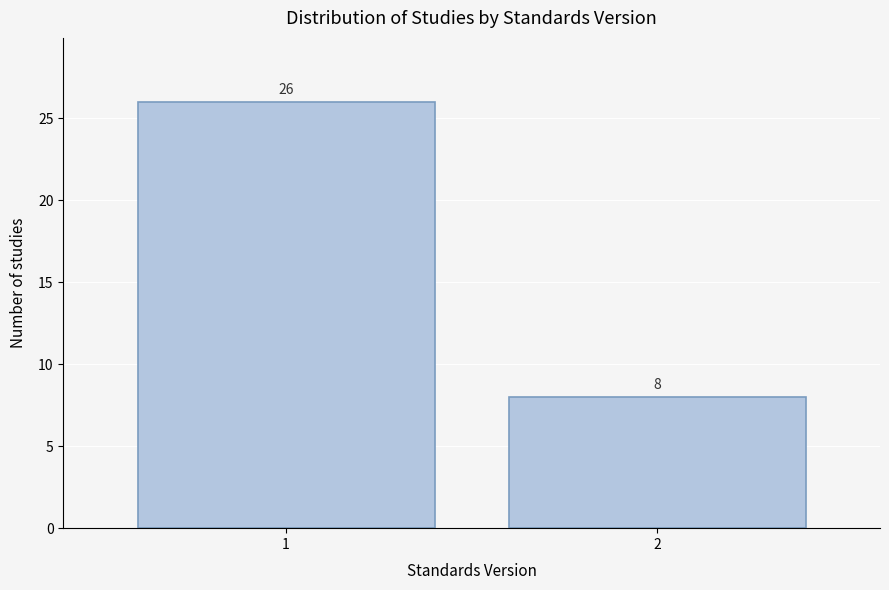

Reading left to right, transcribe all the data shown in this chart.

1=26	2=8